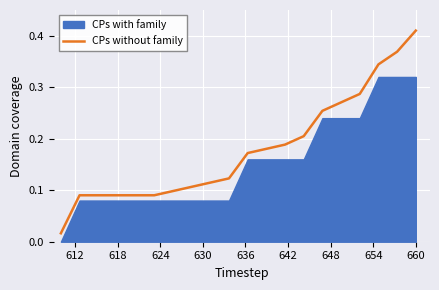

What is the average value?

0.2